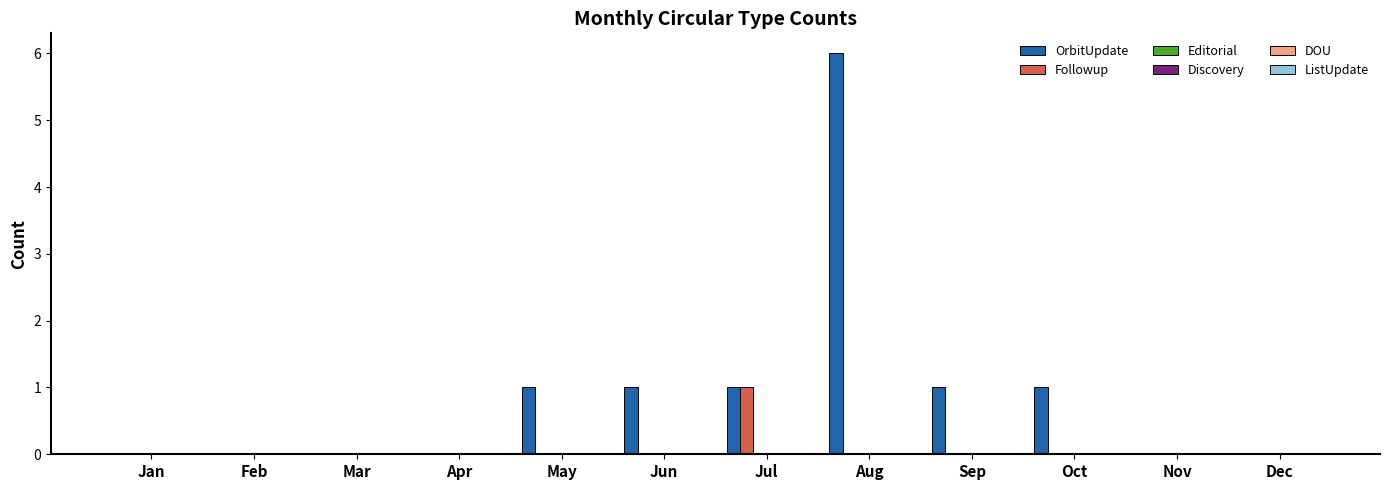

What is the maximum value shown in the chart?

6